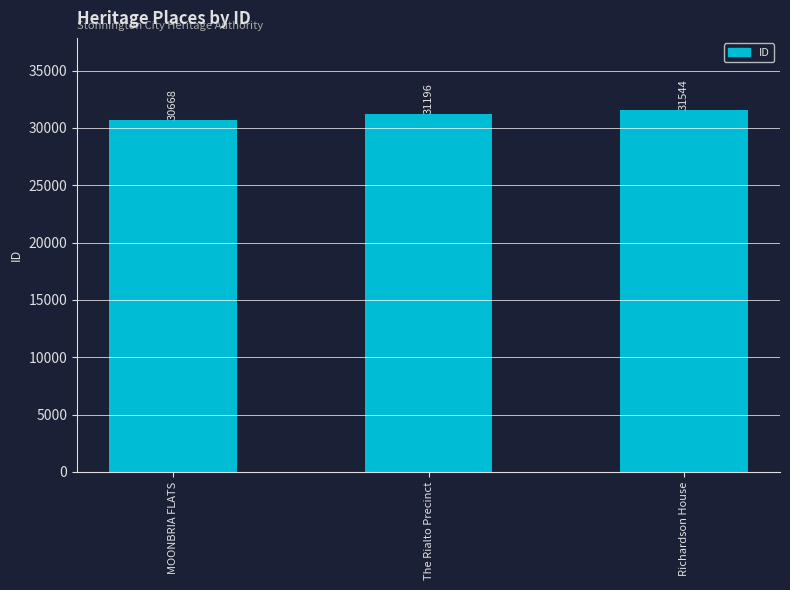

Reading left to right, extract all data points from this chart.

MOONBRIA FLATS=30668	The Rialto Precinct=31196	Richardson House=31544